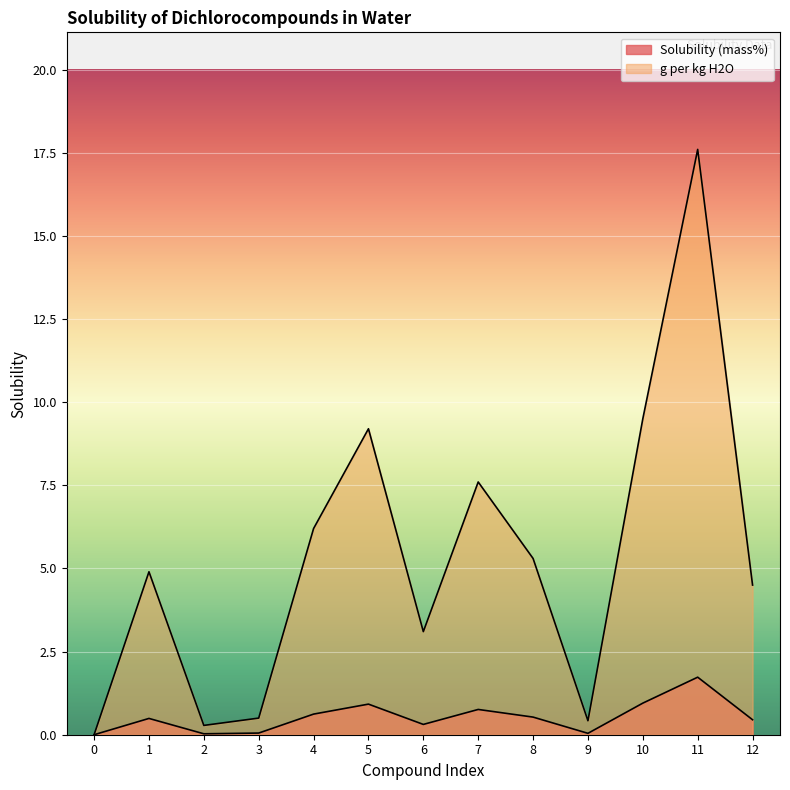

Which series changed the most between 7 and 11?

g per kg H2O